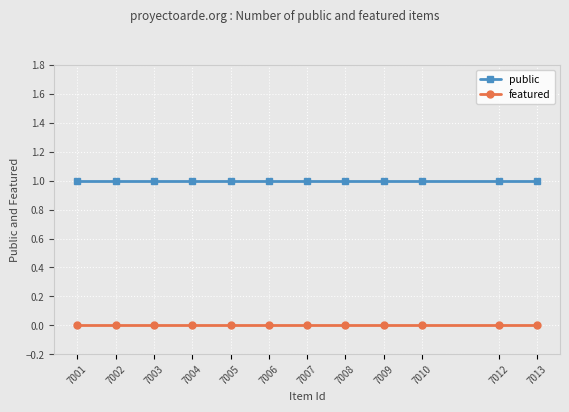

Rank the series by their average value, from lowest to highest.

featured, public